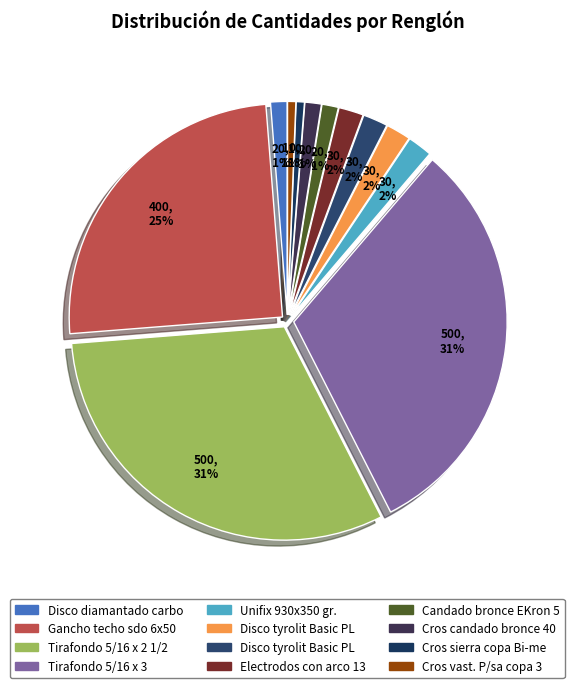

Rank the categories by value from highest to lowest.

Tirafondo 5/16 x 2 1/2, Tirafondo 5/16 x 3, Gancho techo sdo 6x50, Unifix 930x350 gr., Disco tyrolit Basic PL 178x1.6, Disco tyrolit Basic PL 115x1.6, Electrodos con arco 13A-2.50, Disco diamantado carbo F110, Candado bronce EKron 50mm, Cros candado bronce 40 mm, Cros sierra copa Bi-metal 32mm, Cros vast. P/sa copa 32A178